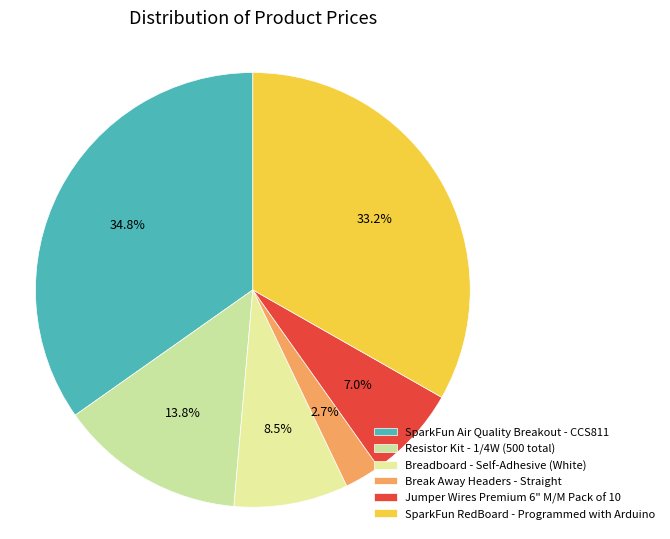

Count the number of slices in the pie.

6